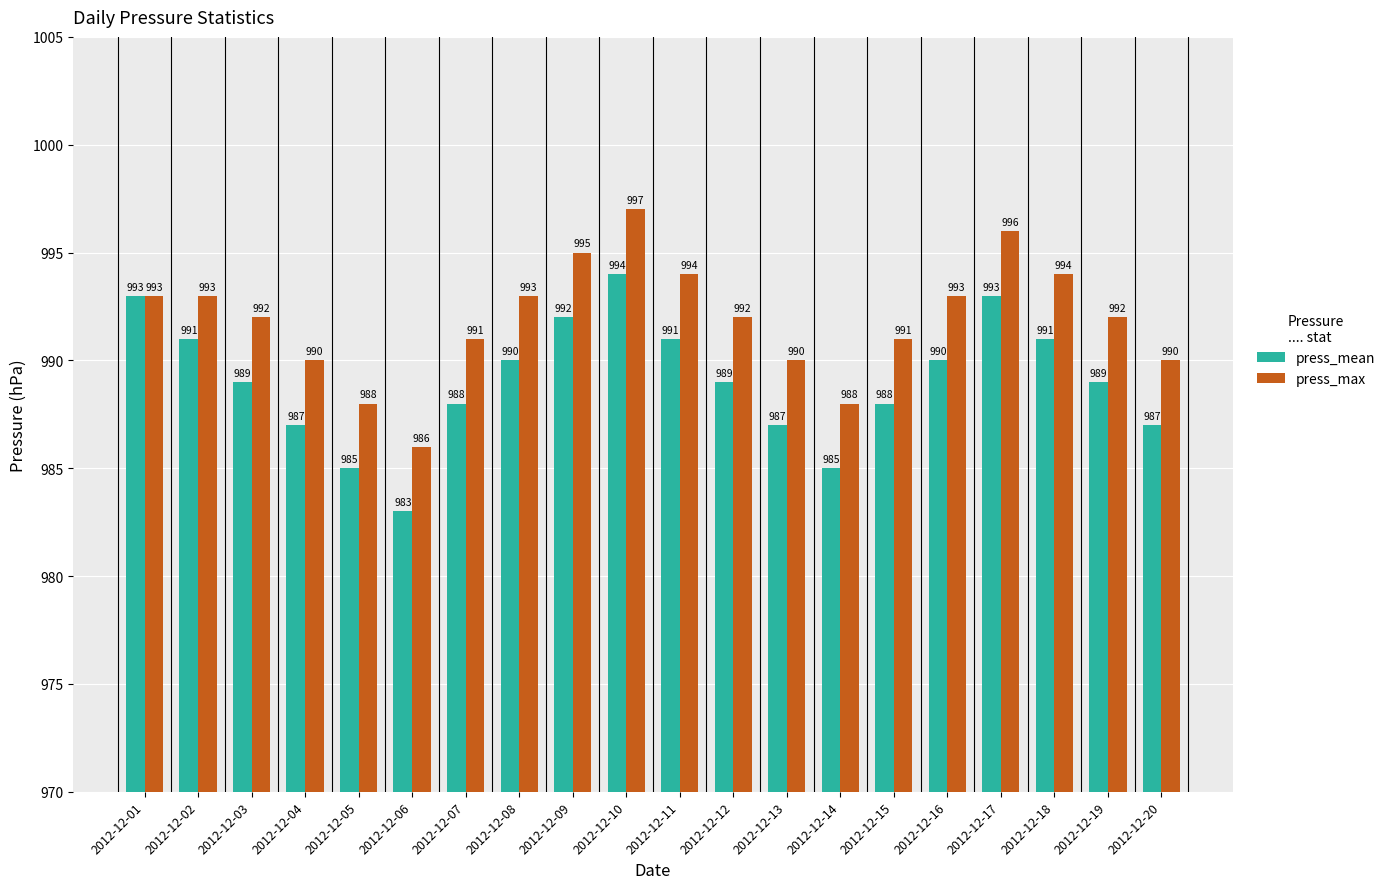

Reading right to left, transcribe all the data shown in this chart.

press_mean: 2012-12-20=987	2012-12-19=989	2012-12-18=991	2012-12-17=993	2012-12-16=990	2012-12-15=988	2012-12-14=985	2012-12-13=987	2012-12-12=989	2012-12-11=991	2012-12-10=994	2012-12-09=992	2012-12-08=990	2012-12-07=988	2012-12-06=983	2012-12-05=985	2012-12-04=987	2012-12-03=989	2012-12-02=991	2012-12-01=993
press_max: 2012-12-20=990	2012-12-19=992	2012-12-18=994	2012-12-17=996	2012-12-16=993	2012-12-15=991	2012-12-14=988	2012-12-13=990	2012-12-12=992	2012-12-11=994	2012-12-10=997	2012-12-09=995	2012-12-08=993	2012-12-07=991	2012-12-06=986	2012-12-05=988	2012-12-04=990	2012-12-03=992	2012-12-02=993	2012-12-01=993